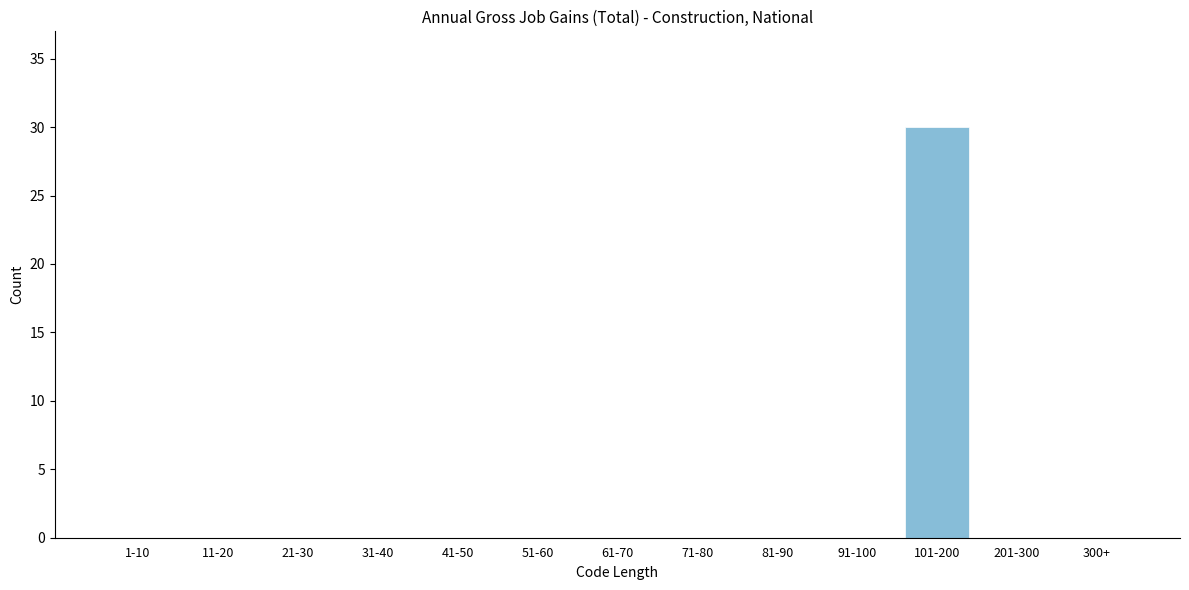

Reading left to right, list all the values displayed in this chart.

1-10=0	11-20=0	21-30=0	31-40=0	41-50=0	51-60=0	61-70=0	71-80=0	81-90=0	91-100=0	101-200=30	201-300=0	300+=0